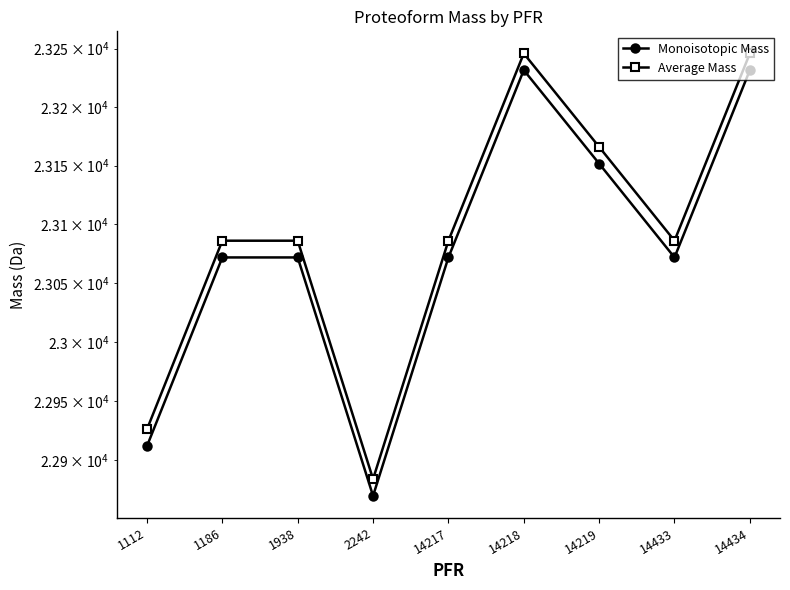

What is the maximum value shown in the chart?

23246.0